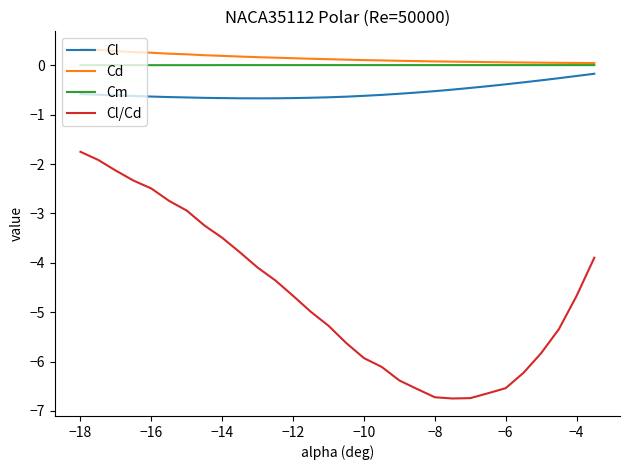

Which series has the largest range (max minus min)?

Cl/Cd